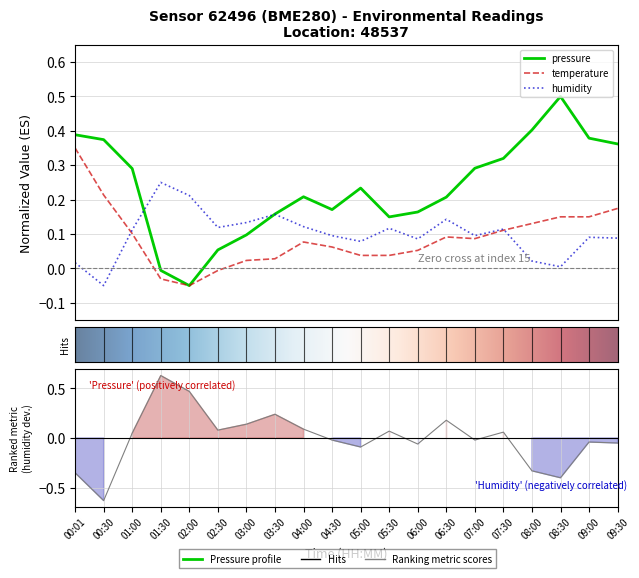

Which series ends up on top after the final intersection of humidity and temperature?

temperature